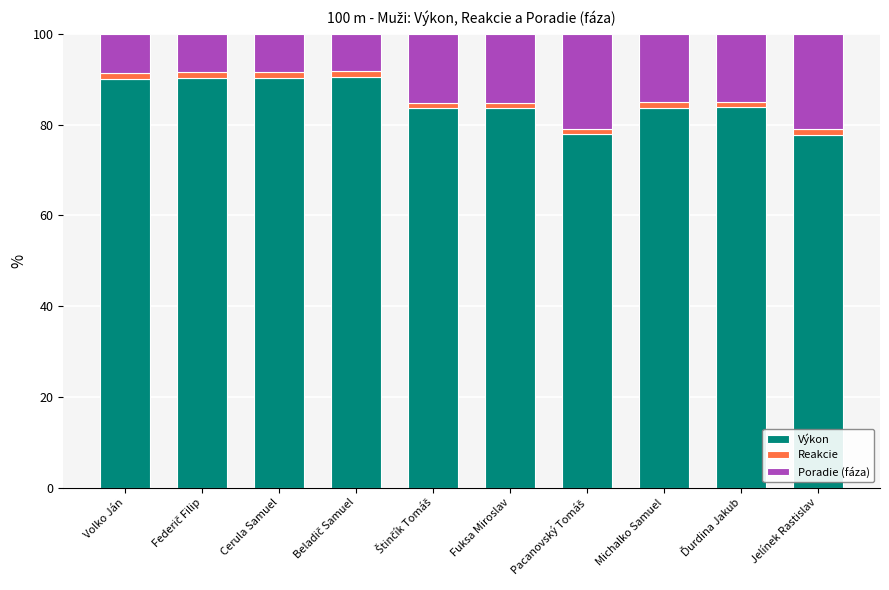

Are the bars grouped side by side (vs. stacked)?

No